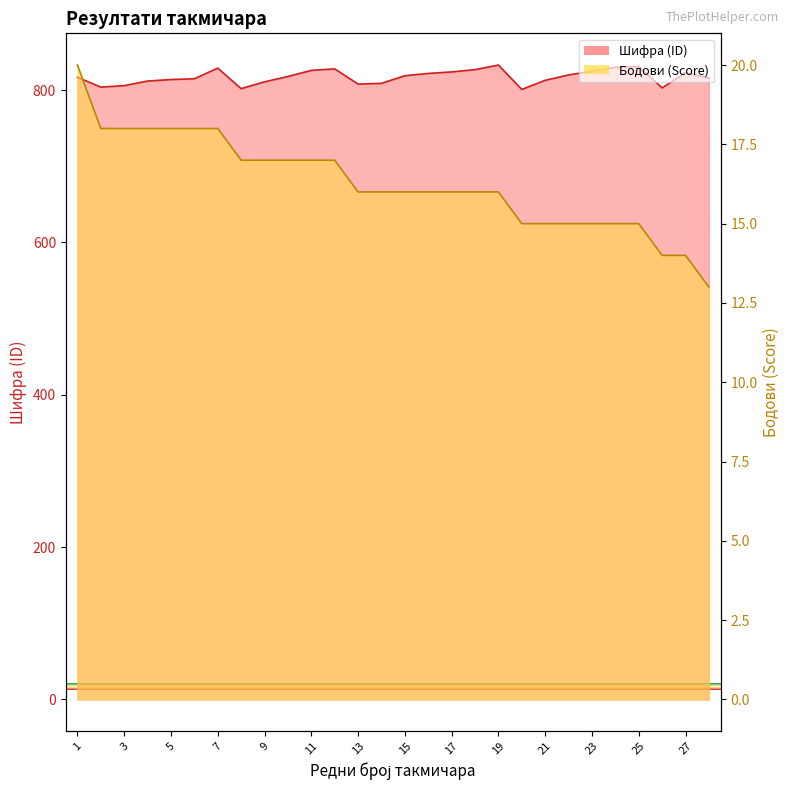

How many distinct data groups are displayed?

2